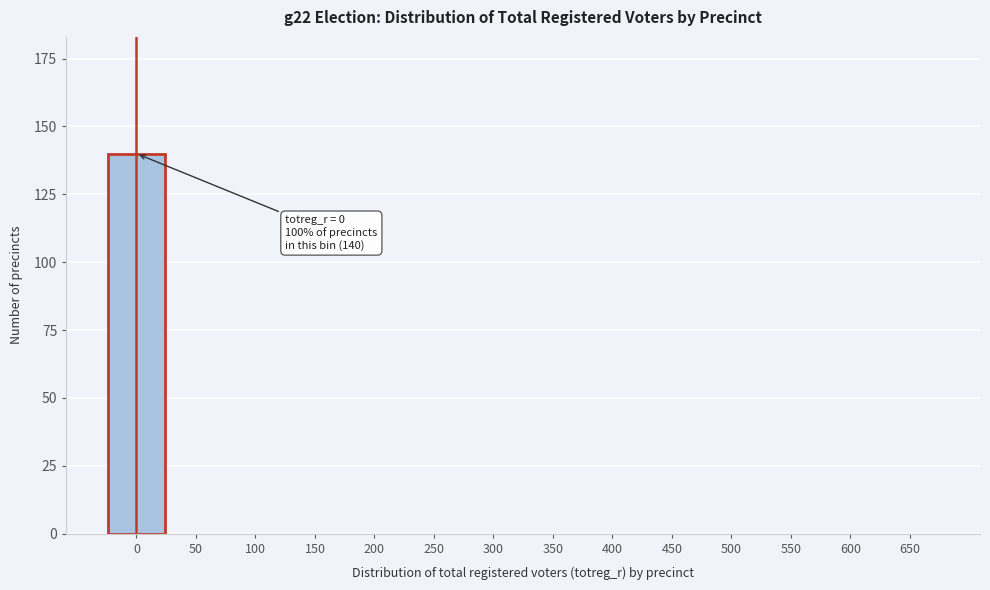

Reading right to left, transcribe all the data shown in this chart.

650=0	600=0	550=0	500=0	450=0	400=0	350=0	300=0	250=0	200=0	150=0	100=0	50=0	0=140